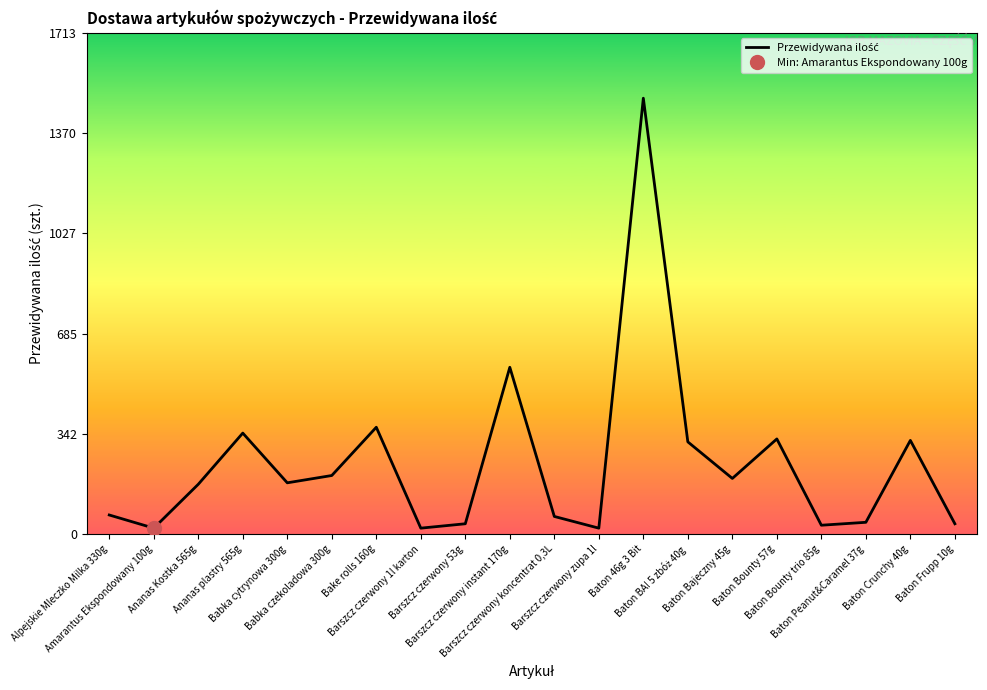

How many points are higher than both their immediate neighbors (excluding endpoints)?

6